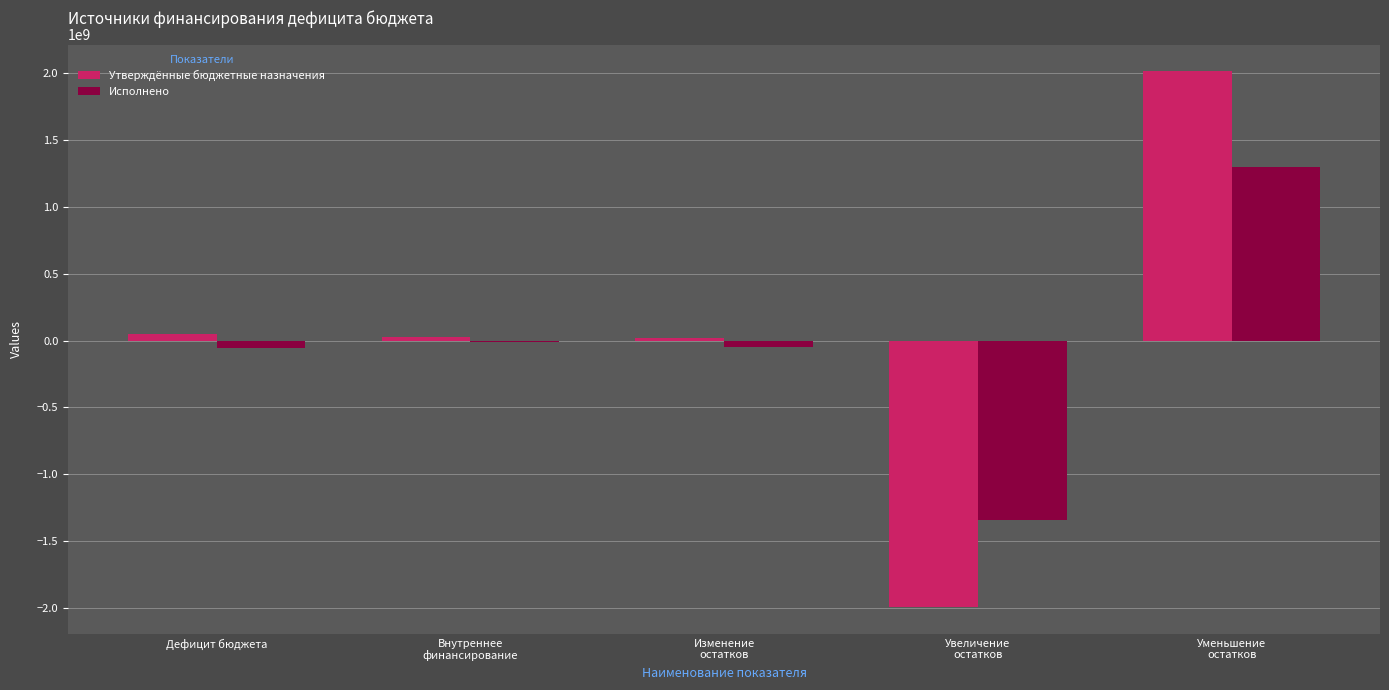

What is the difference between the Исполнено values at Увеличение
остатков and Внутреннее
финансирование?

1335263265.7